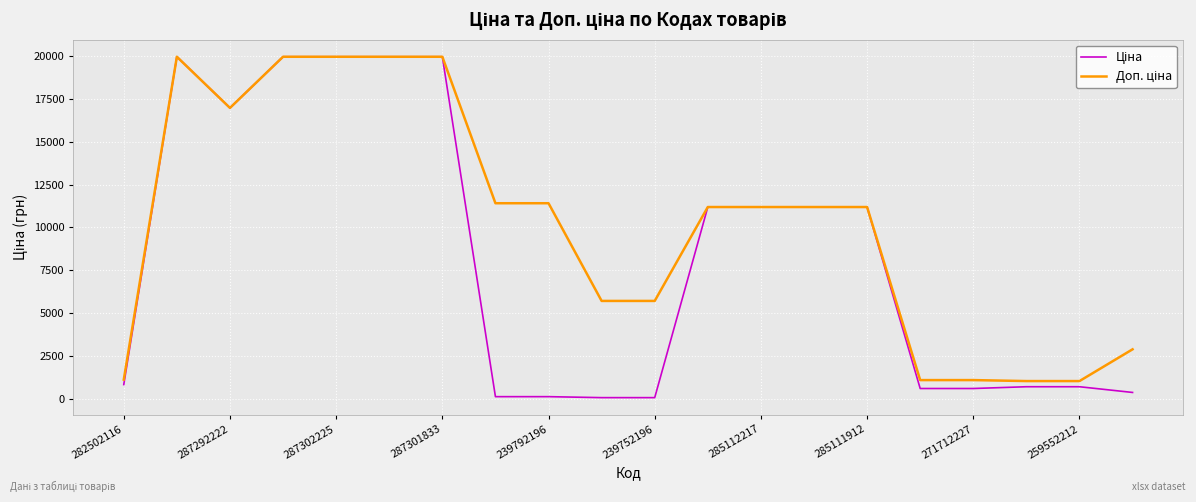

What is the greatest value displayed?

19964.2